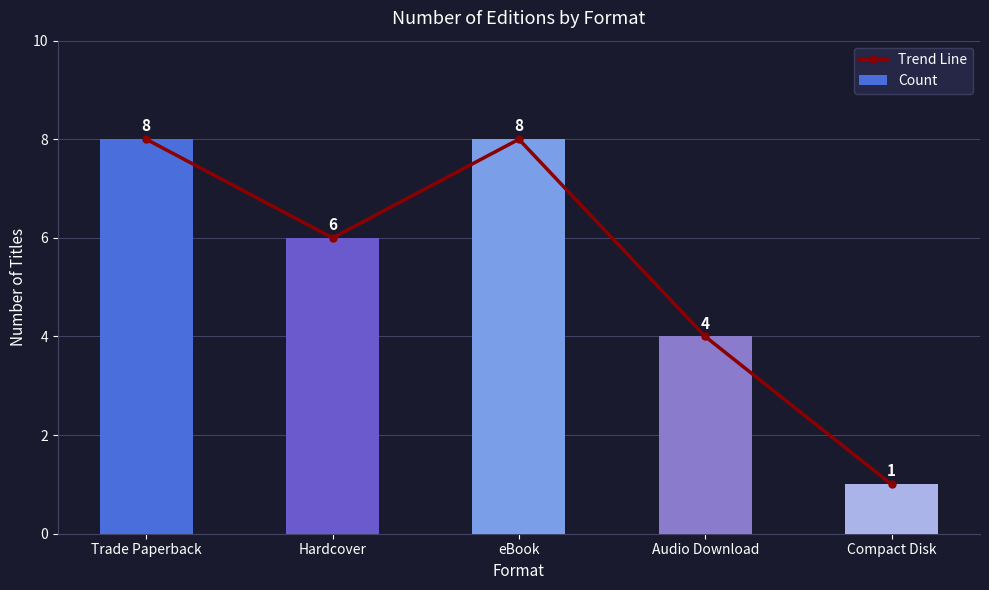

Is the value of Count at eBook greater than the value of Trend Line at eBook?

No